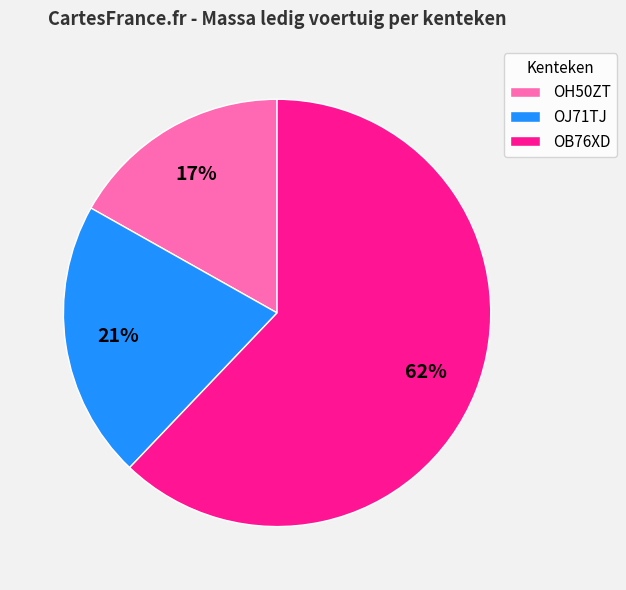

How many slices are in this pie chart?

3